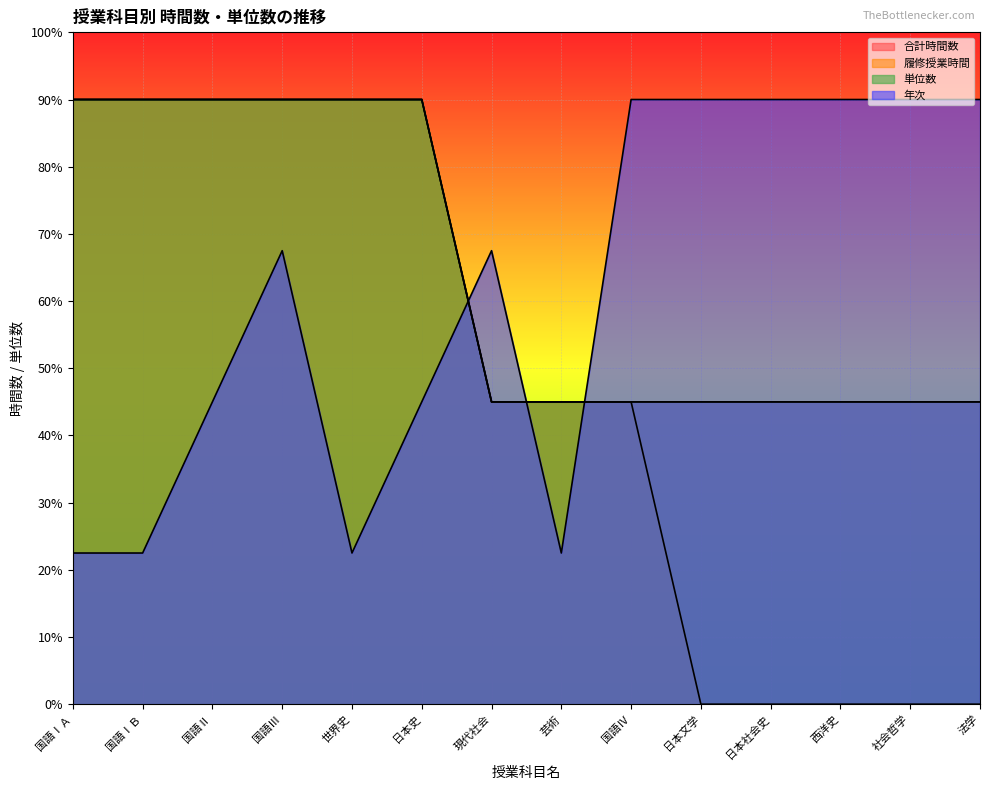

Where do 単位数 and 年次 first cross each other?

日本史 and 現代社会